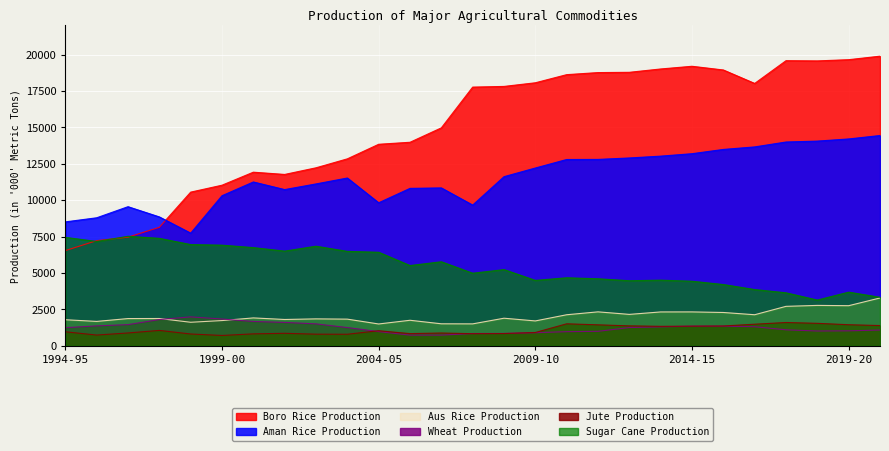

In Wheat Production, how many points are lower than both neighbors (excluding endpoints)?

2